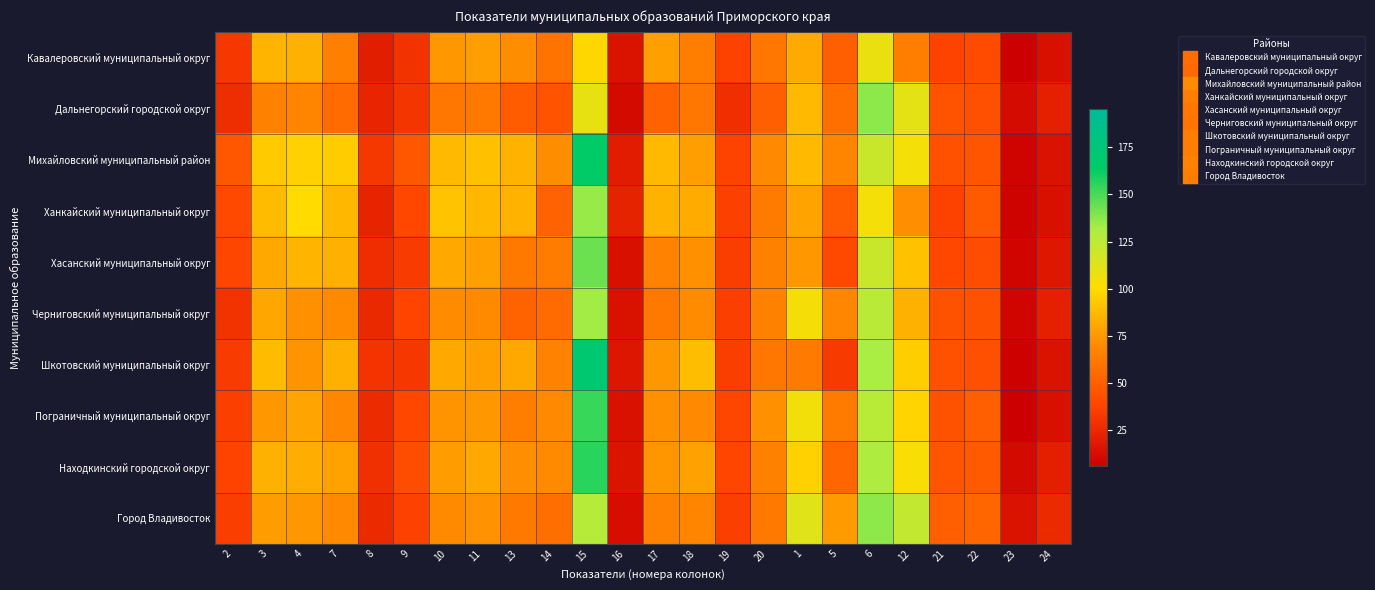

At which category is the sum across all series the highest?

15